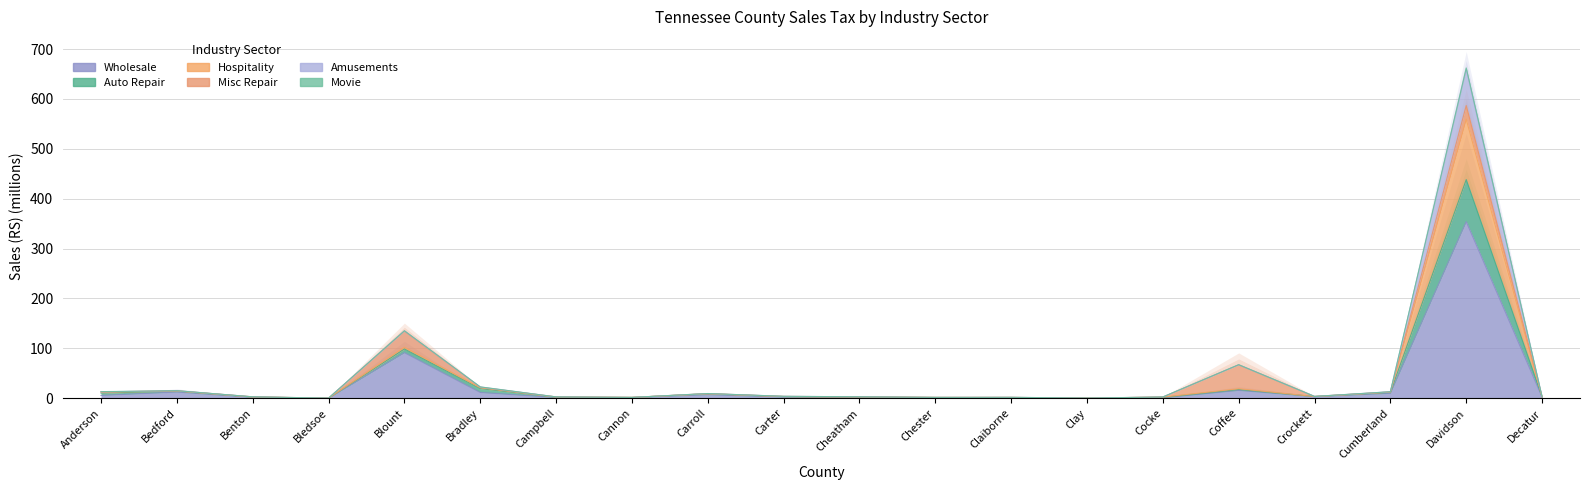

Is it true that Hospitality equals 4.6 at Campbell?

False